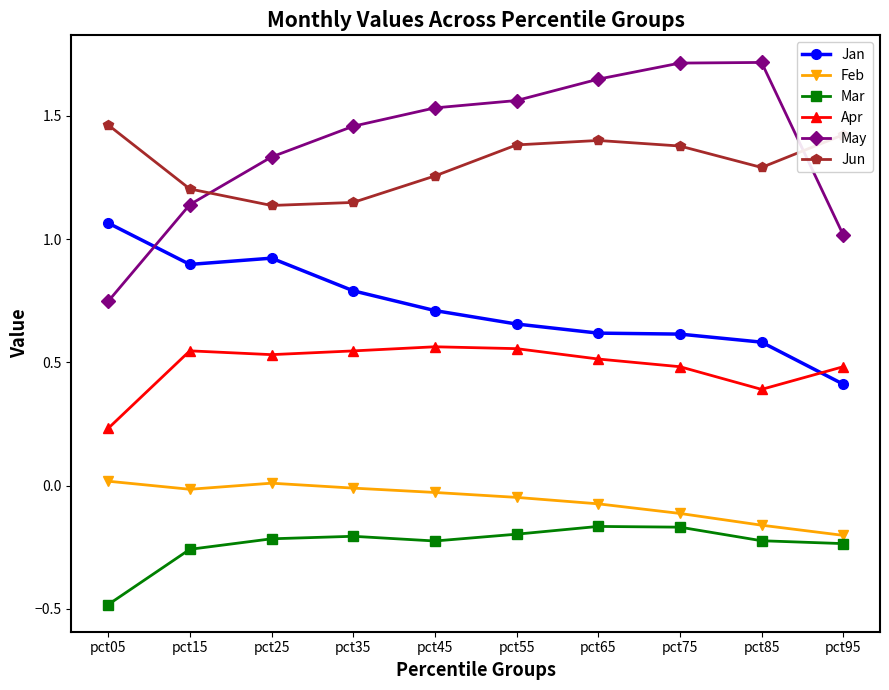

Rank the series at pct55 from lowest to highest value.

Mar, Feb, Apr, Jan, Jun, May